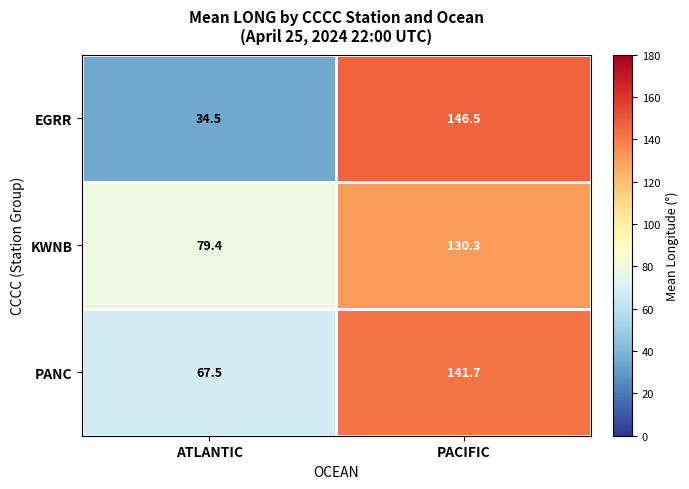

Rank the categories by EGRR value from lowest to highest.

ATLANTIC, PACIFIC